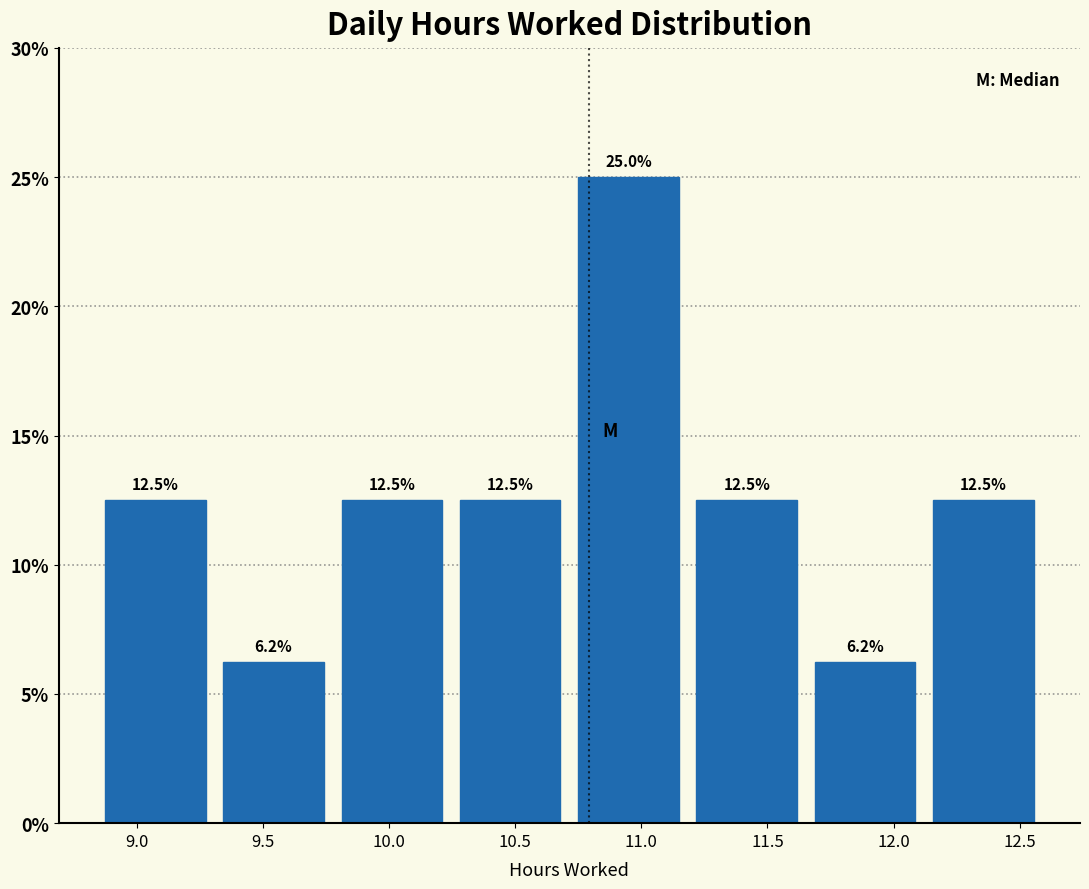

Over which range of the x-axis is the bar tallest?

10.70 to 11.20